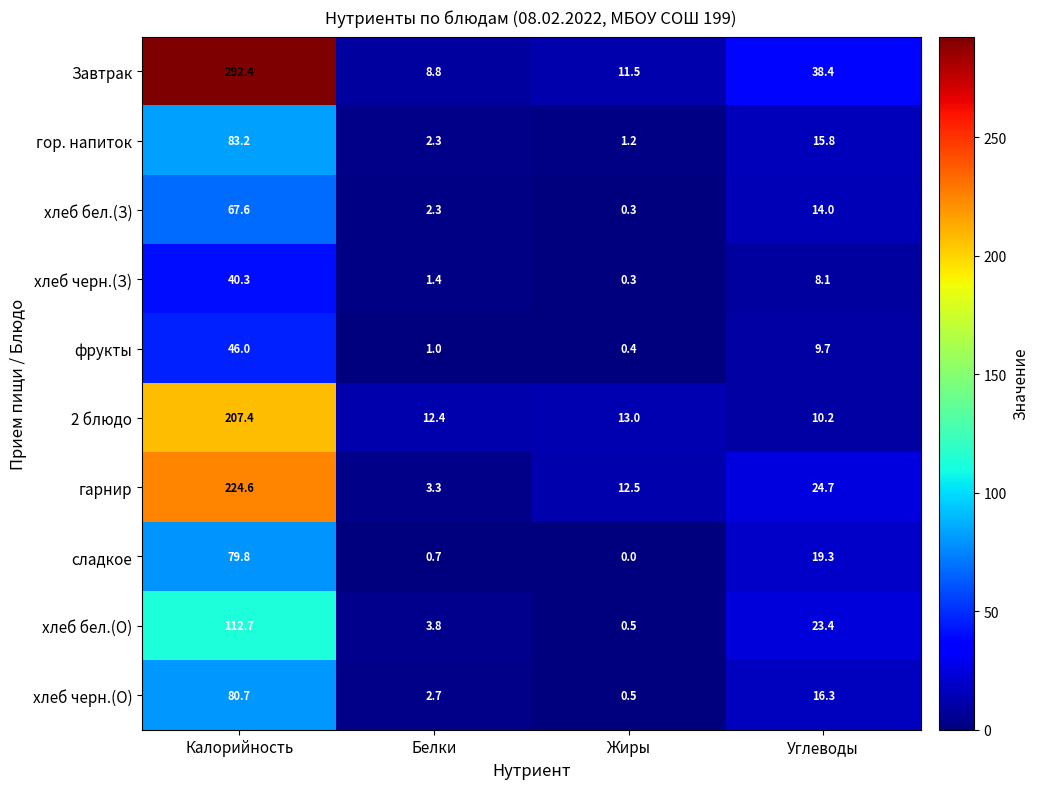

Is it true that хлеб бел.(З) equals 16.9 at Калорийность?

False